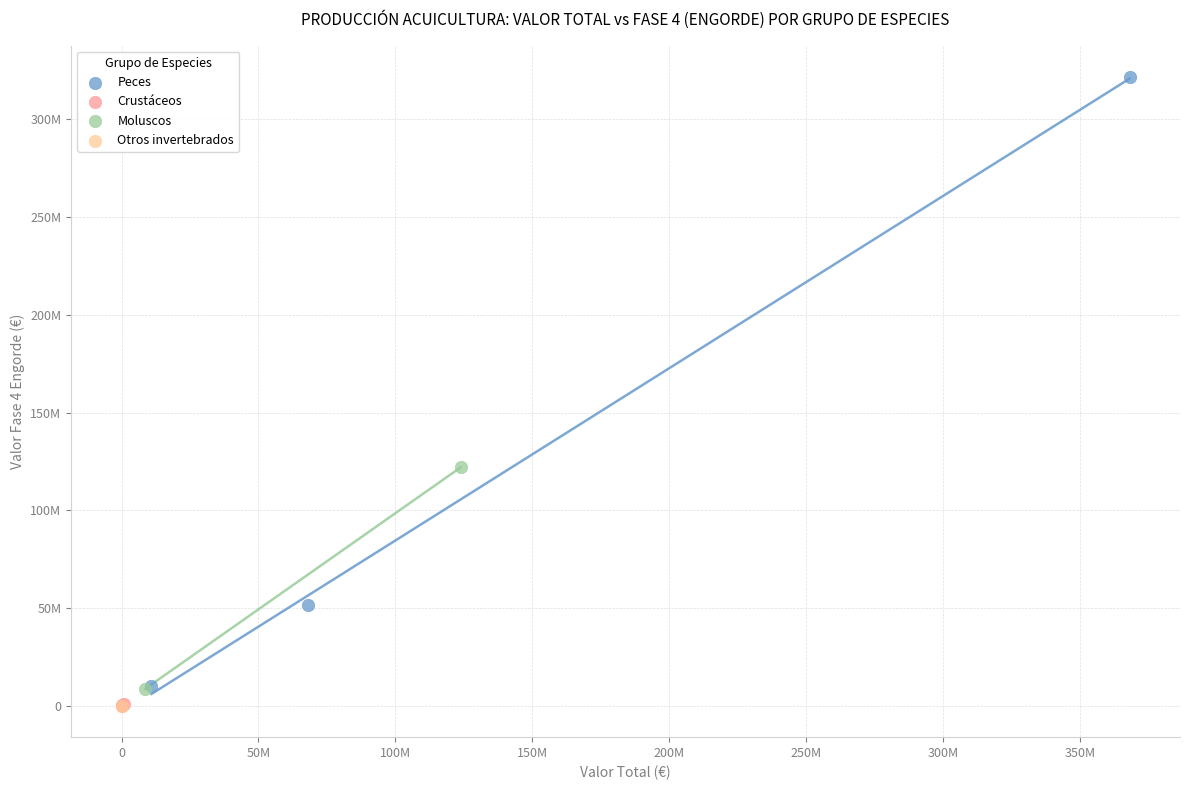

Which series contains the highest Y value?

Peces